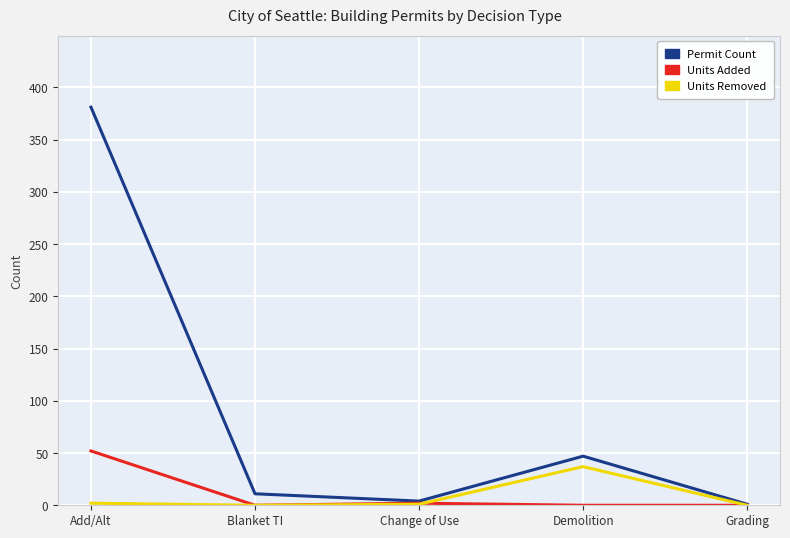

At which category is the sum across all series the highest?

Add/Alt